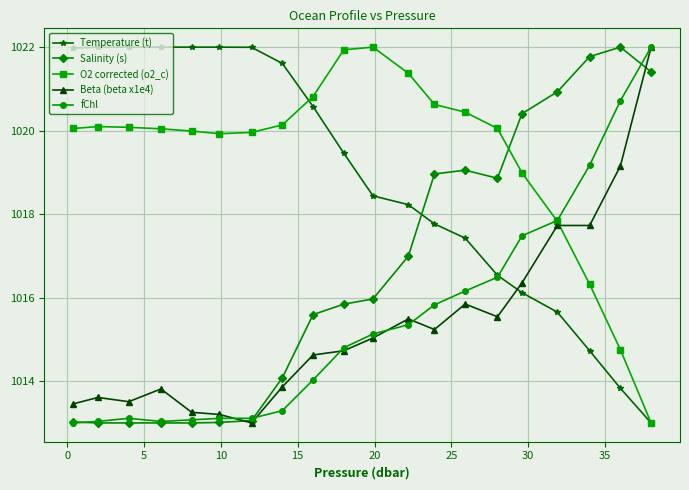

What is the value of the Salinity (s) point at the 15th from the left?

1018.9